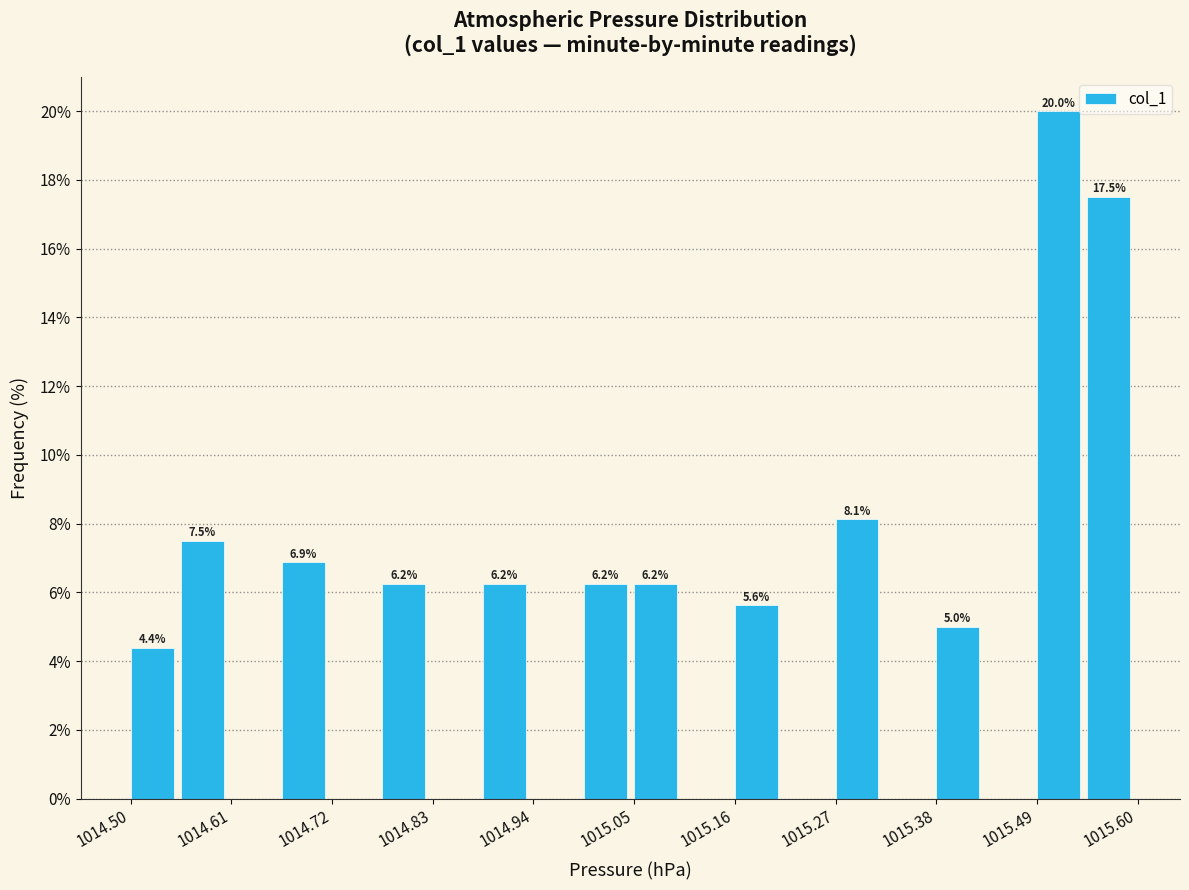

Around what value on the x-axis is the tallest bar? Give the approximate position of its centre, as read against the axis.

1015.52